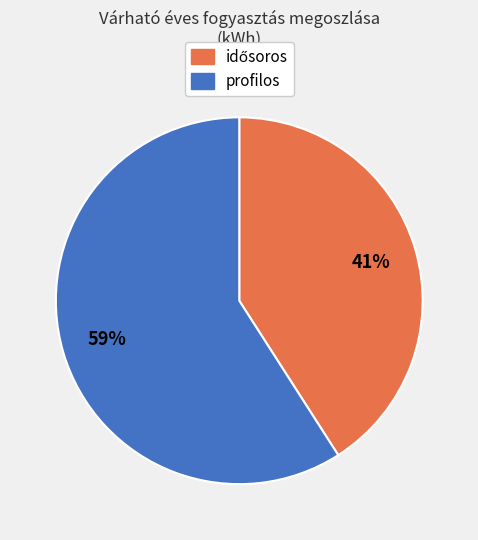

Which slice is the largest?

profilos